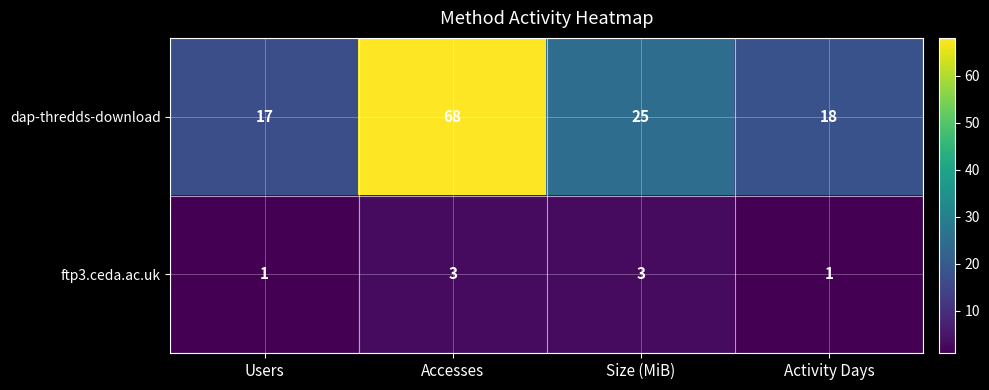

The dap-thredds-download series shows 32 at Activity Days. True or false?

False